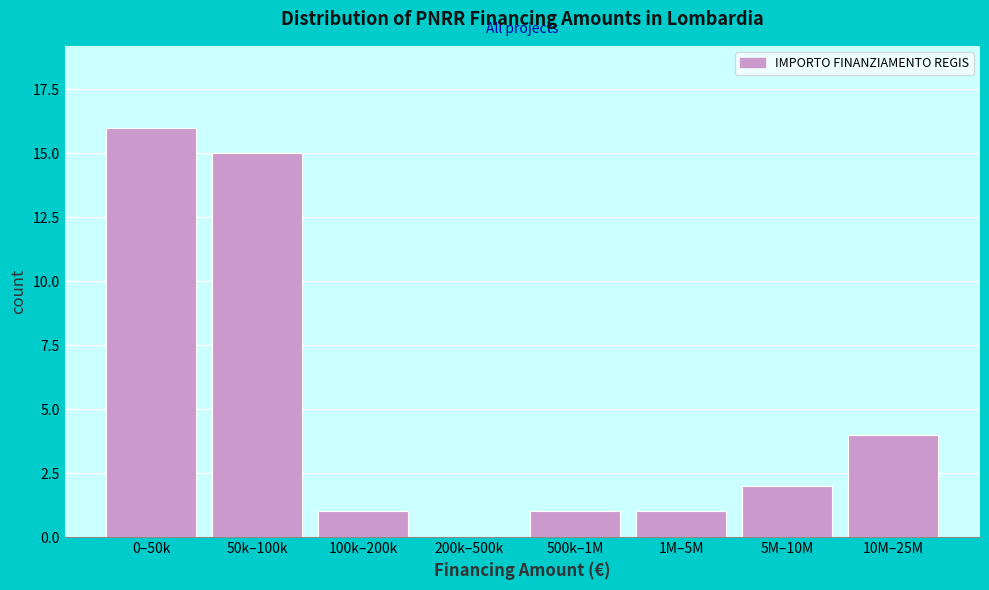

Reading right to left, list all the values displayed in this chart.

10M–25M=4	5M–10M=2	1M–5M=1	500k–1M=1	200k–500k=0	100k–200k=1	50k–100k=15	0–50k=16